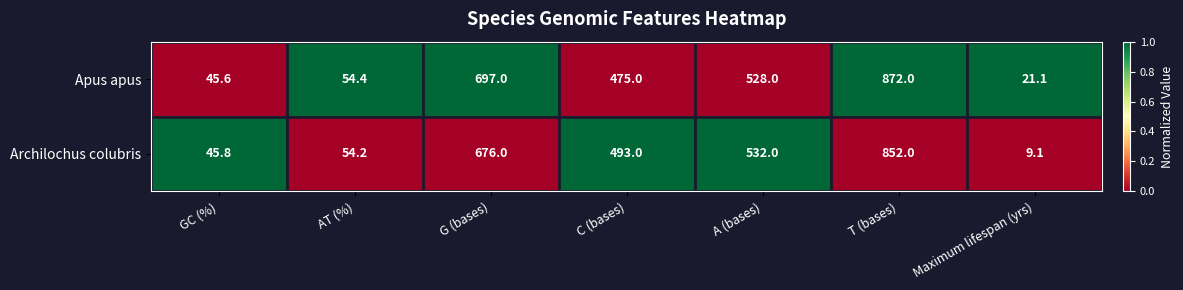

The Archilochus colubris series shows 852.0 at T (bases). True or false?

True